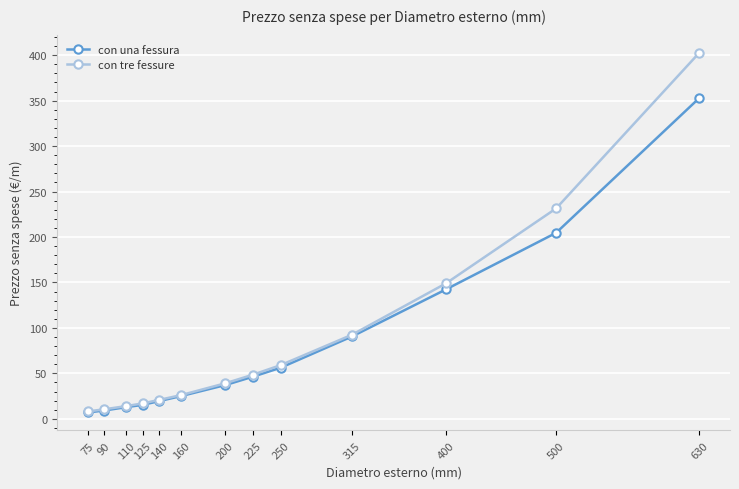

Which series changed the most between 110 and 250?

con tre fessure